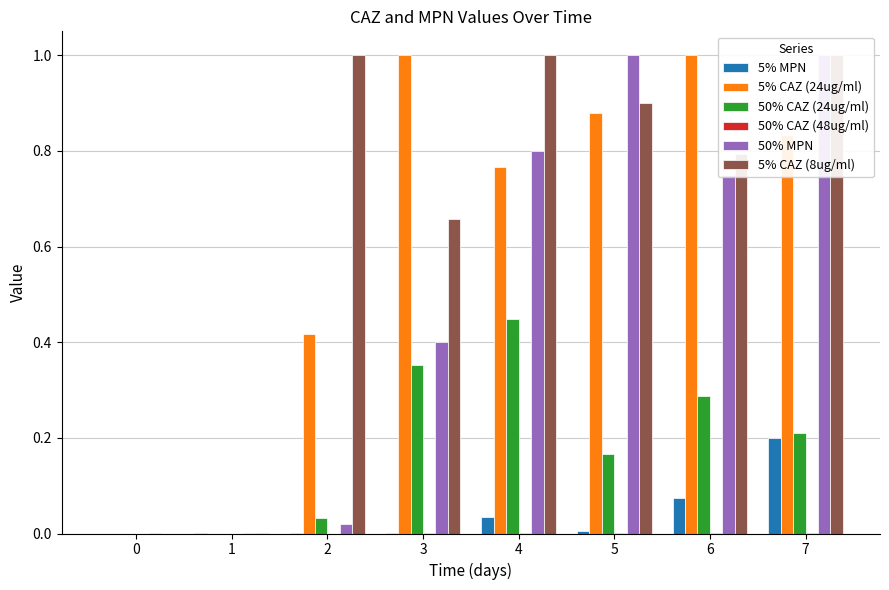

What is the difference between the 5% CAZ (24ug/ml) values at 6 and 1?

1.0